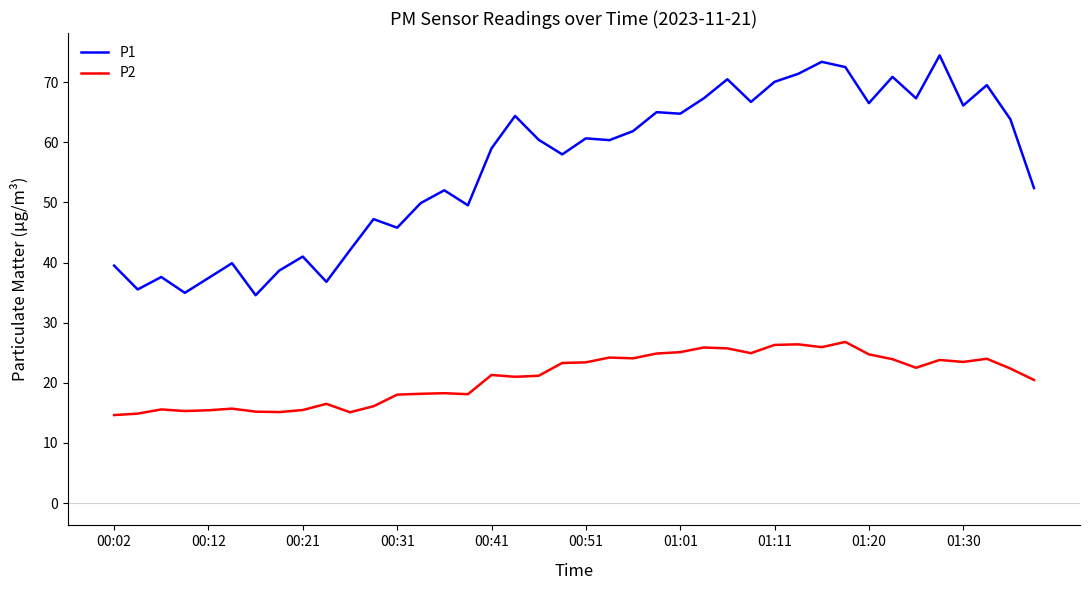

True or false: P1 and P2 intersect in this chart.

False